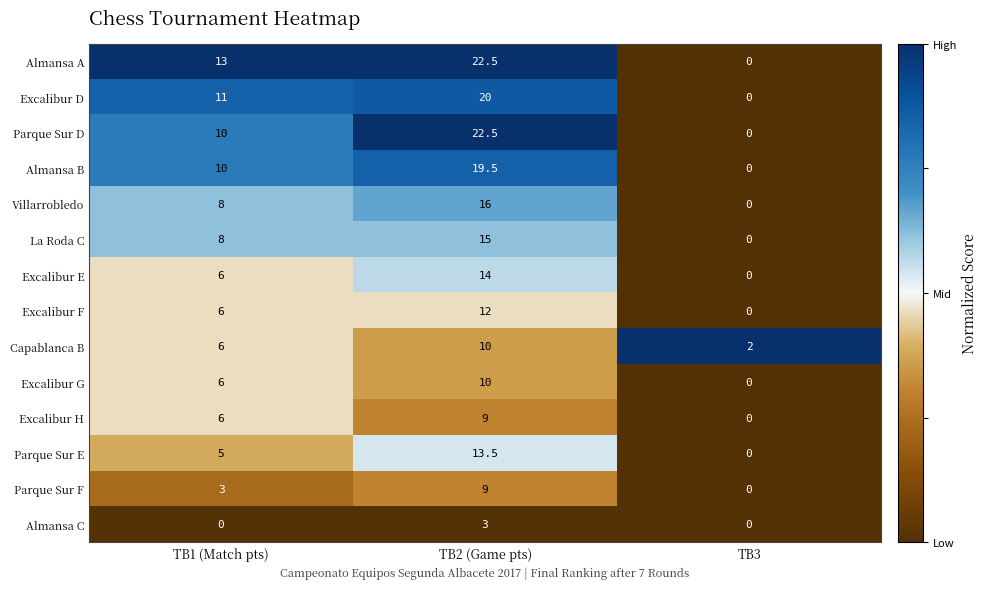

The value of Parque Sur F at TB1 (Match pts) is 3.0. True or false?

True